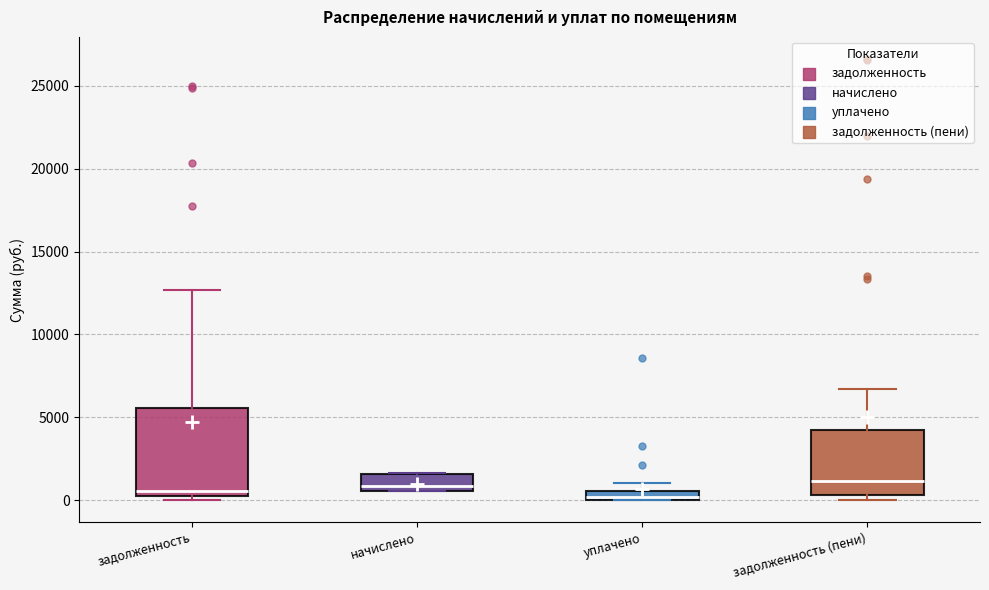

Where is the upper edge of the box for уплачено on the y-axis? The values are not printed on the chart, so give them approximately, as read against the axis.

500